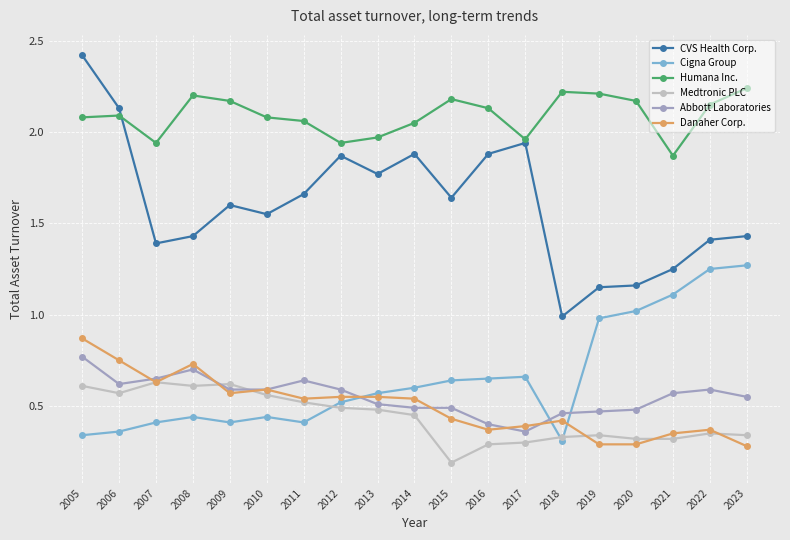

Which label corresponds to the largest value in the chart?

2005